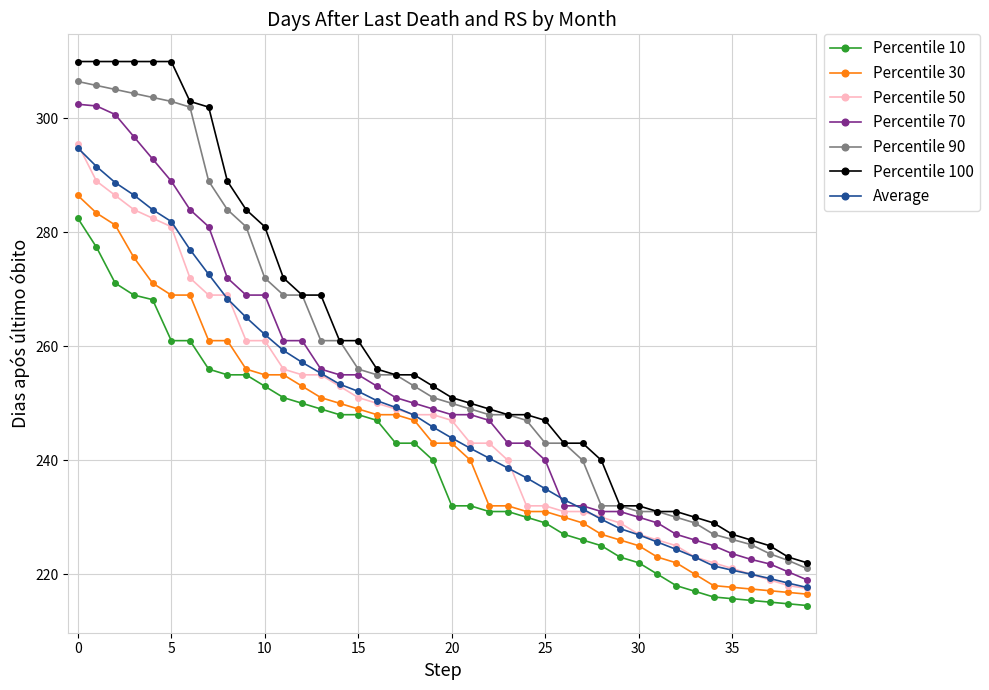

True or false: Percentile 90 and Average cross at least once.

False